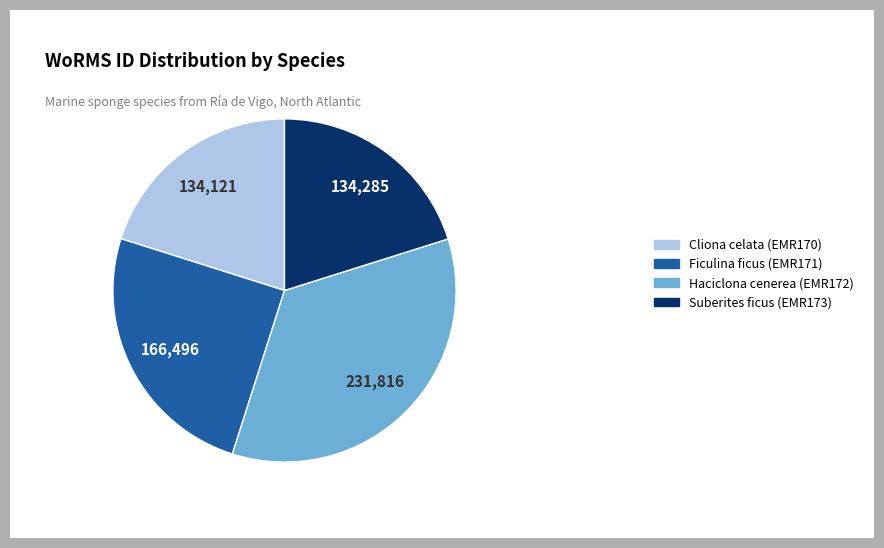

Is it true that Ficulina ficus (EMR171) is 25% of the pie?

True